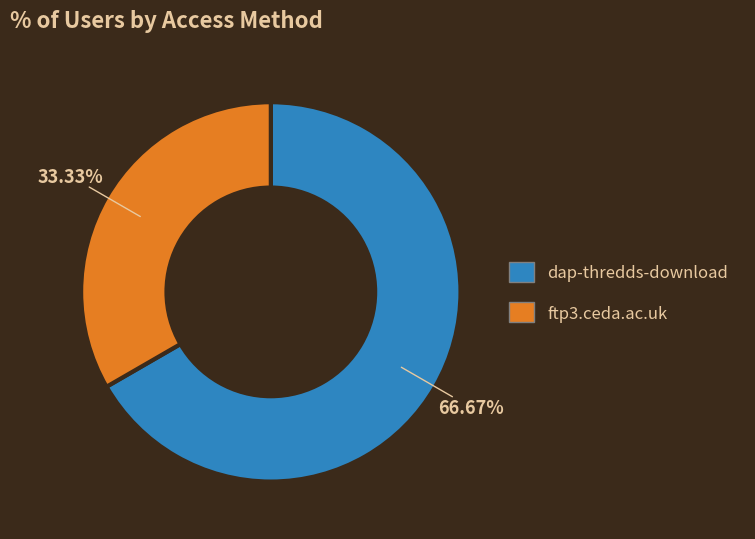

How many segments does this pie chart have?

2